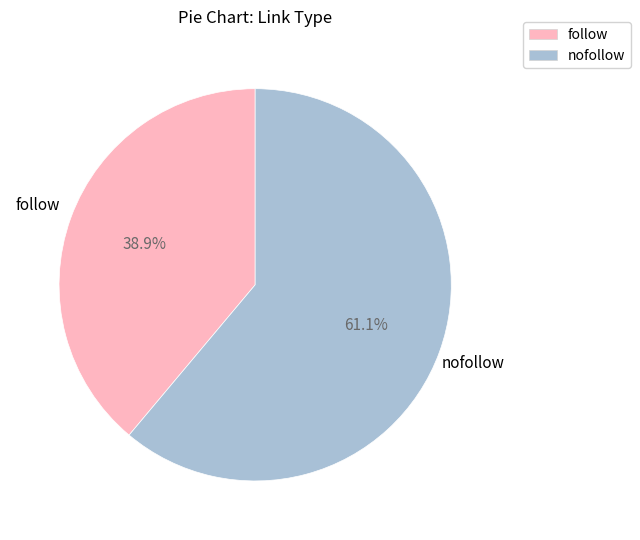

Rank the categories by value from highest to lowest.

nofollow, follow